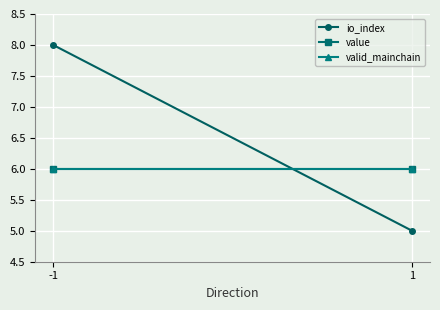

Between -1 and 1, which is larger?

-1